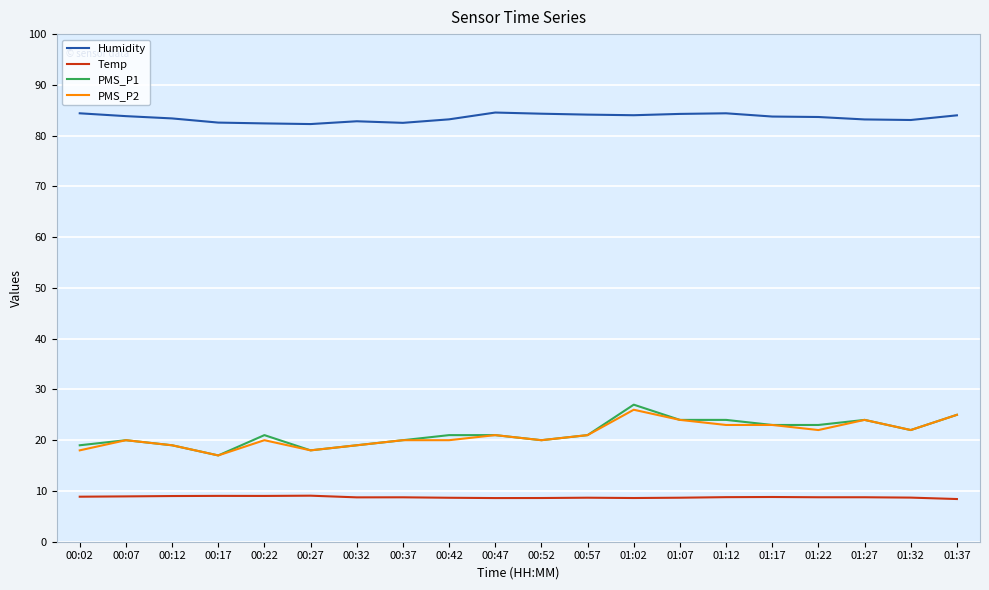

True or false: Temp and PMS_P1 intersect in this chart.

False